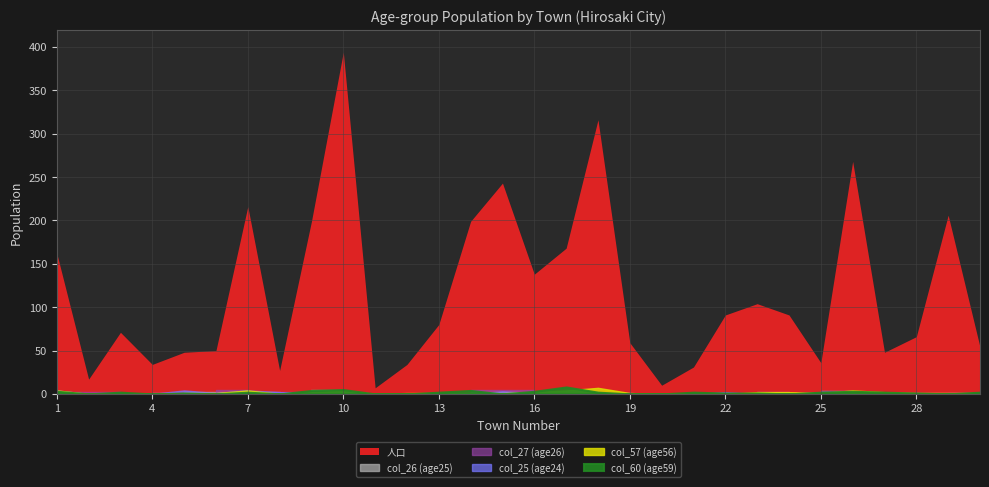

Which label corresponds to the smallest value in the chart?

2